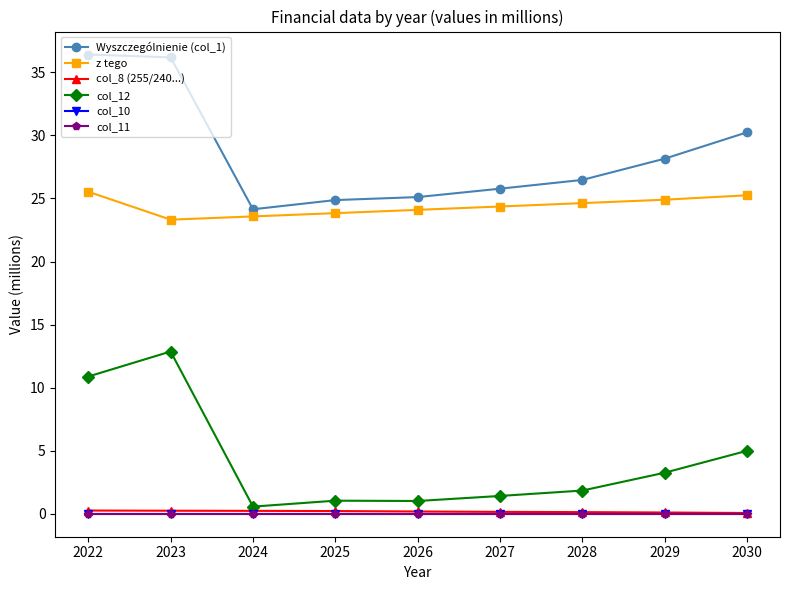

True or false: col_11 and Wyszczególnienie (col_1) intersect in this chart.

False